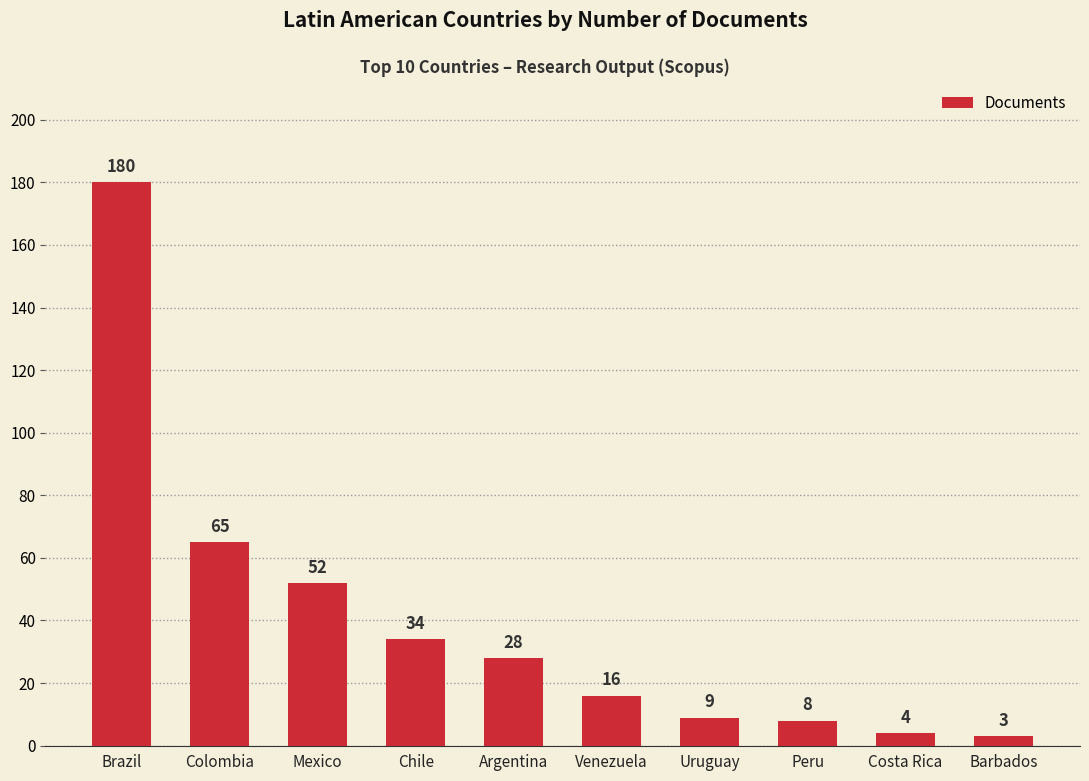

What position from the right is Mexico?

8